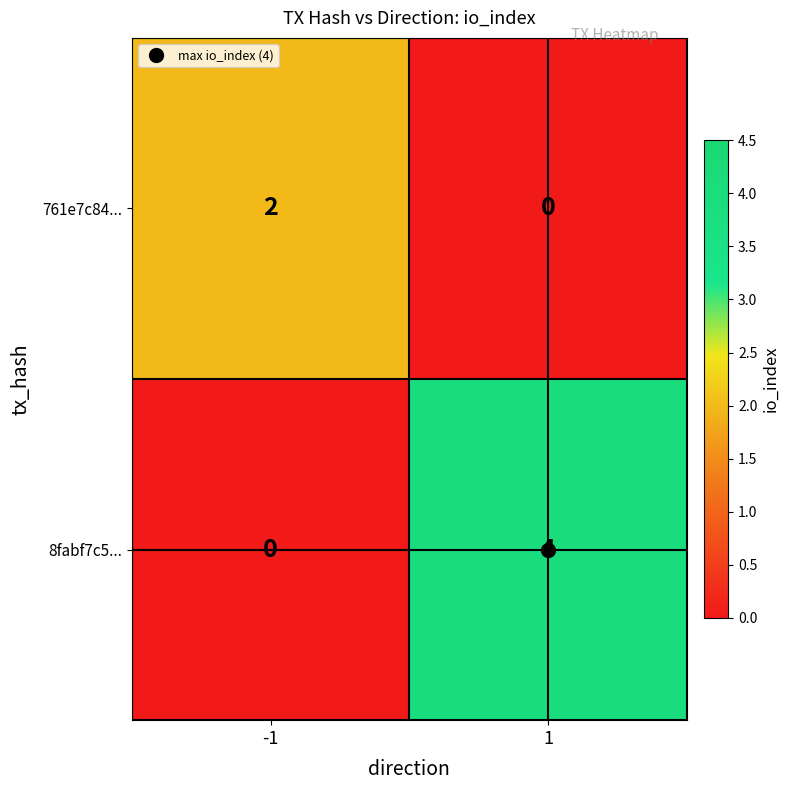

Count the number of categories in the chart.

2